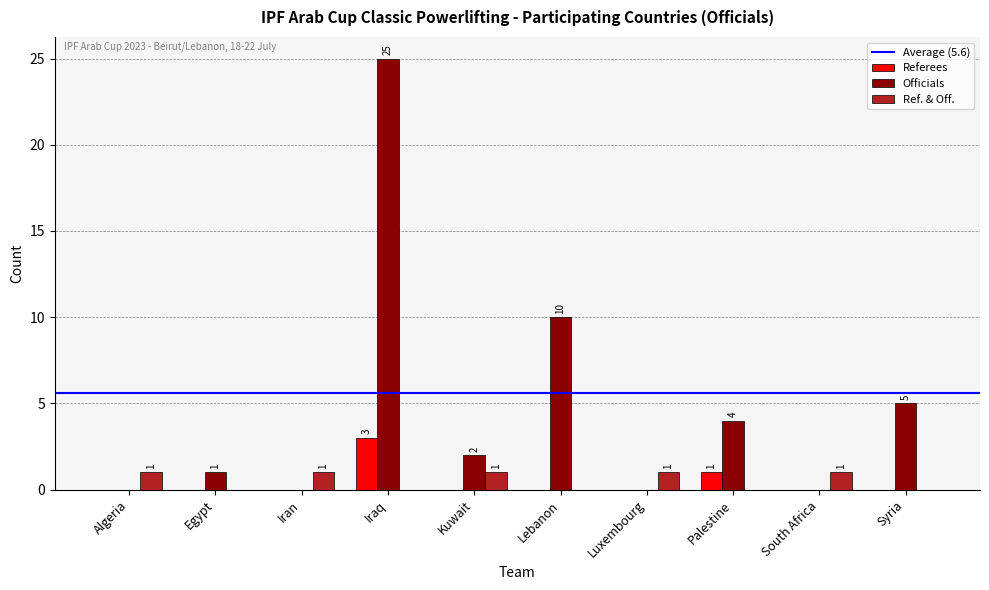

What is the sum of all Officials values?

47